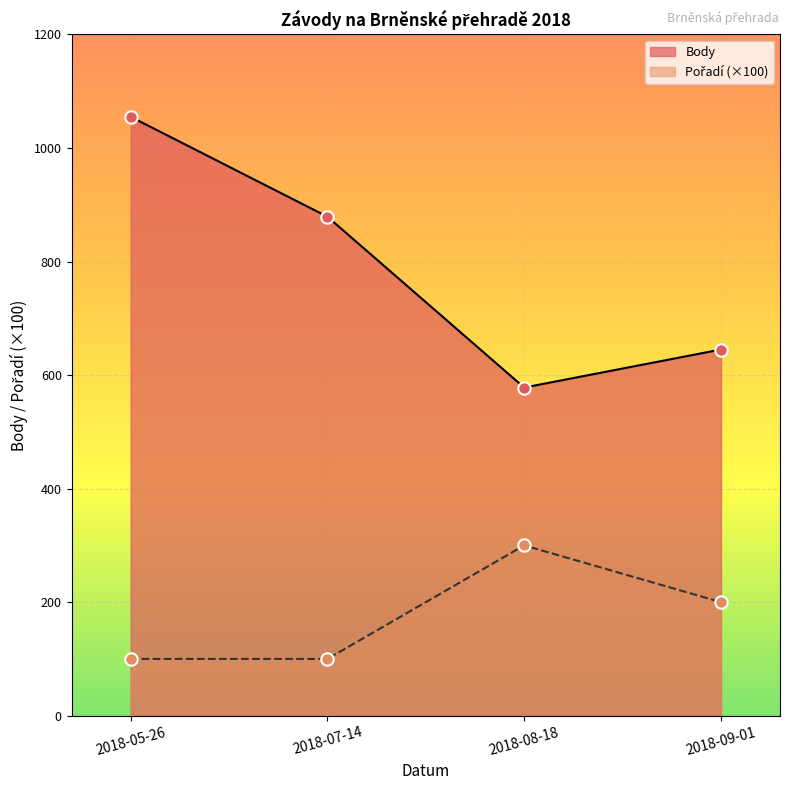

At which category is the sum across all series the highest?

2018-05-26